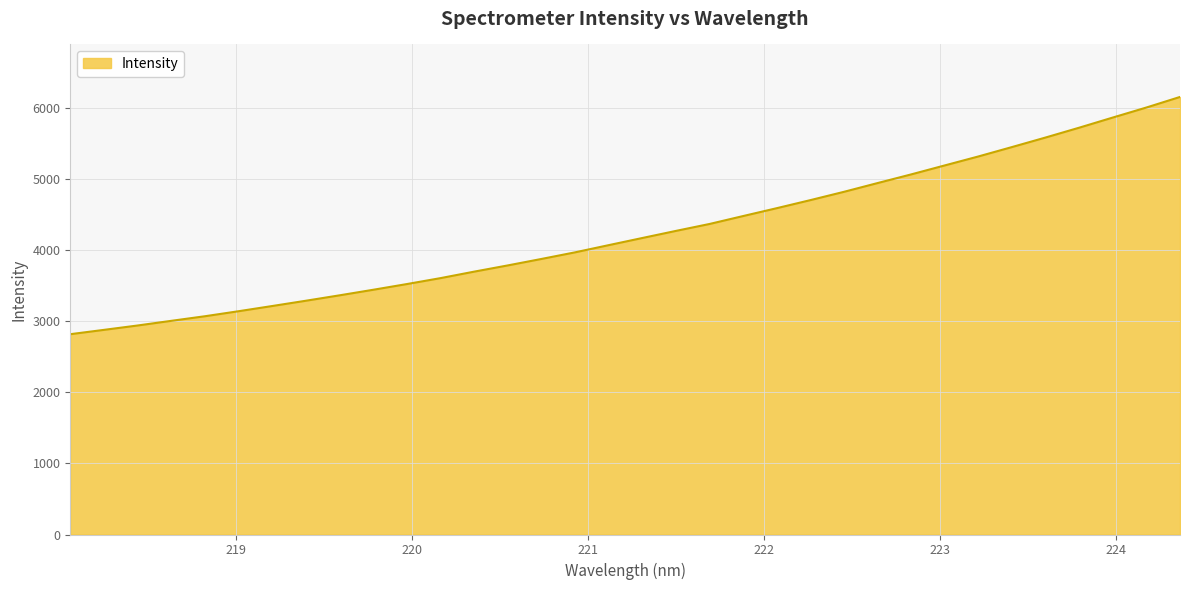

What is the maximum value shown in the chart?

6149.3